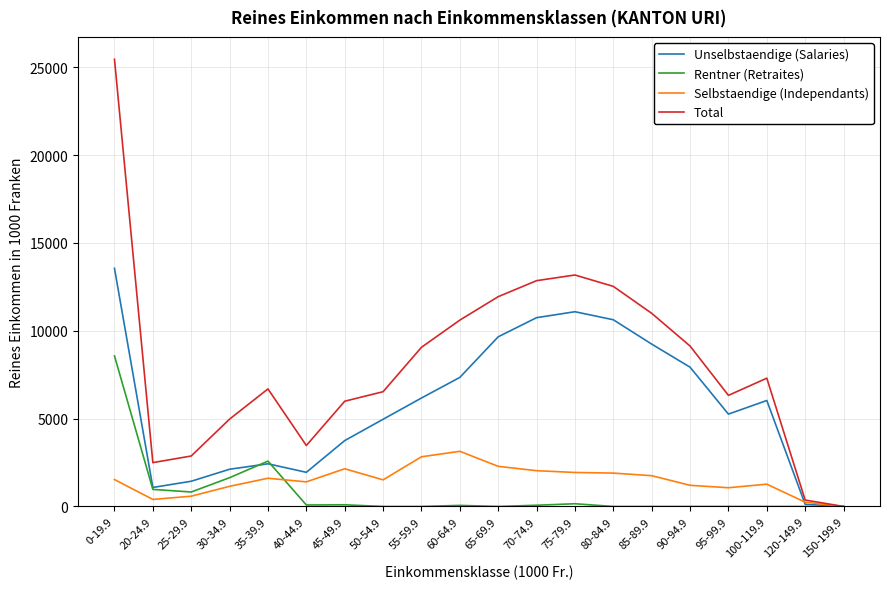

List the series in order of their peak value, highest first.

Total, Unselbstaendige (Salaries), Rentner (Retraites), Selbstaendige (Independants)